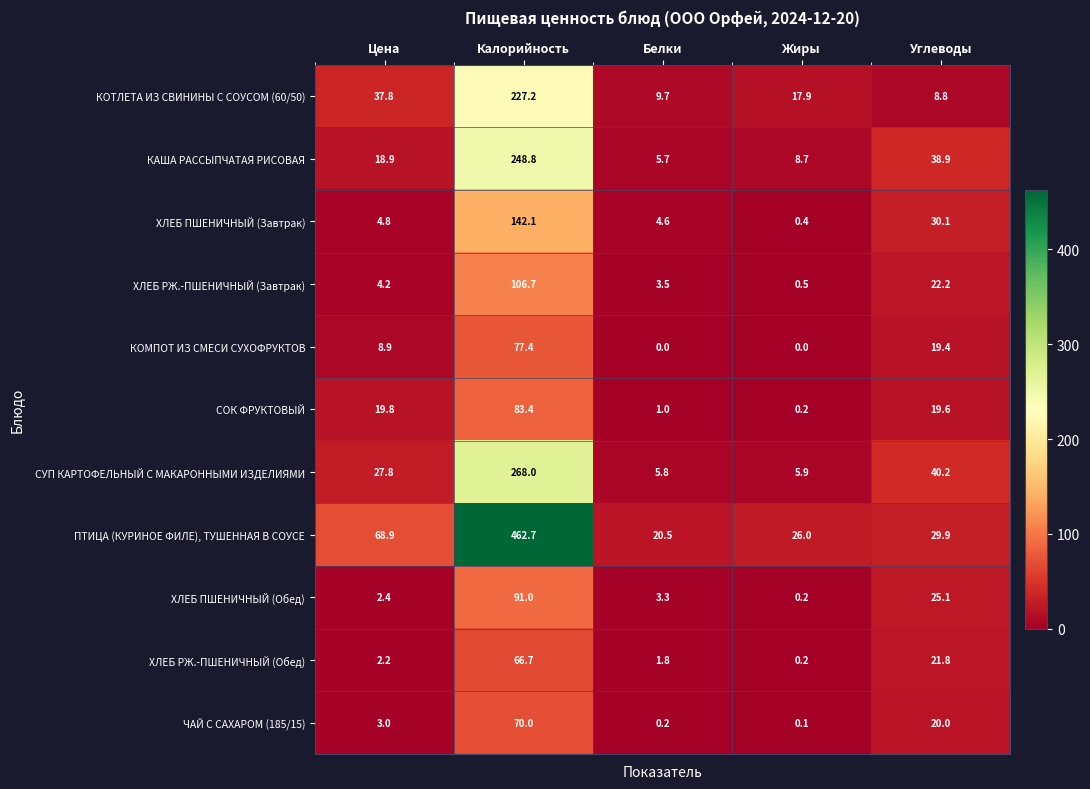

What is the difference between the maximum and minimum values in the ХЛЕБ РЖ.-ПШЕНИЧНЫЙ (Обед) series?

66.5